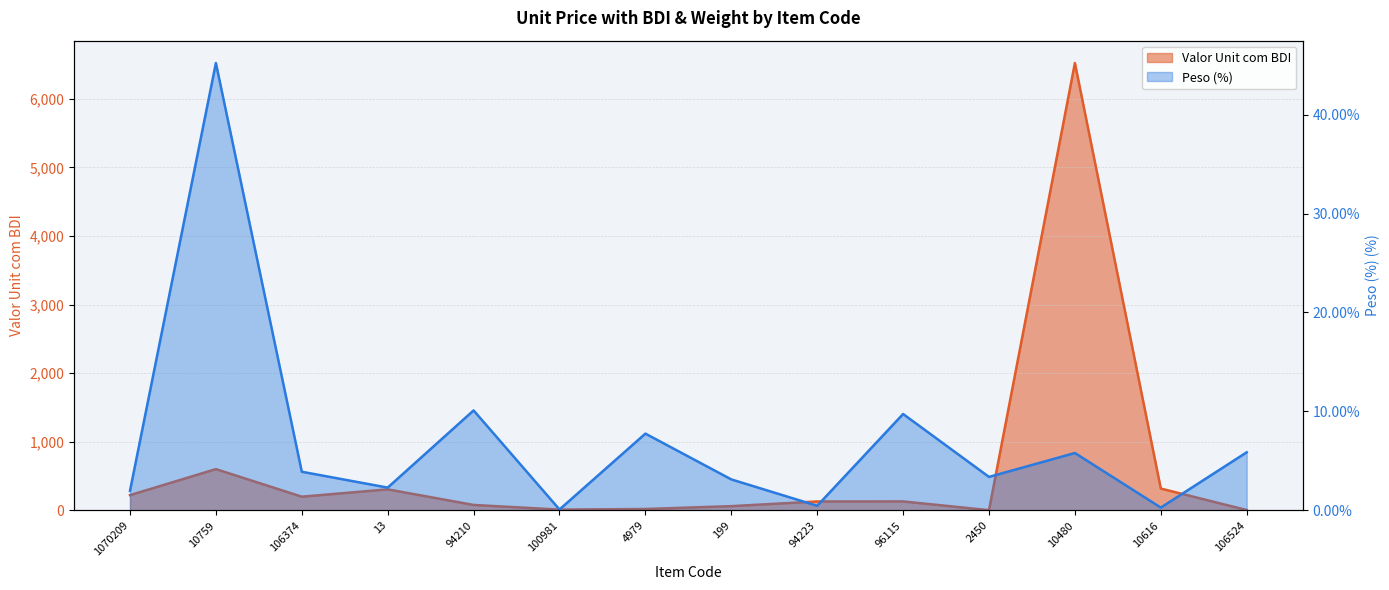

The value of Peso (%) at 199 is 1.5. True or false?

False